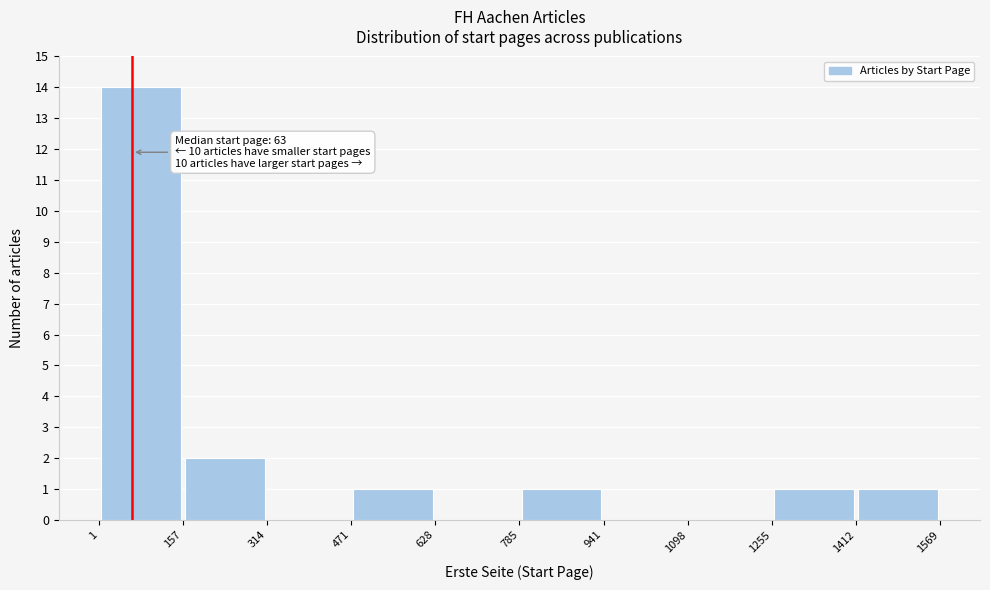

Which range on the x-axis has the tallest bar?

1 to 157